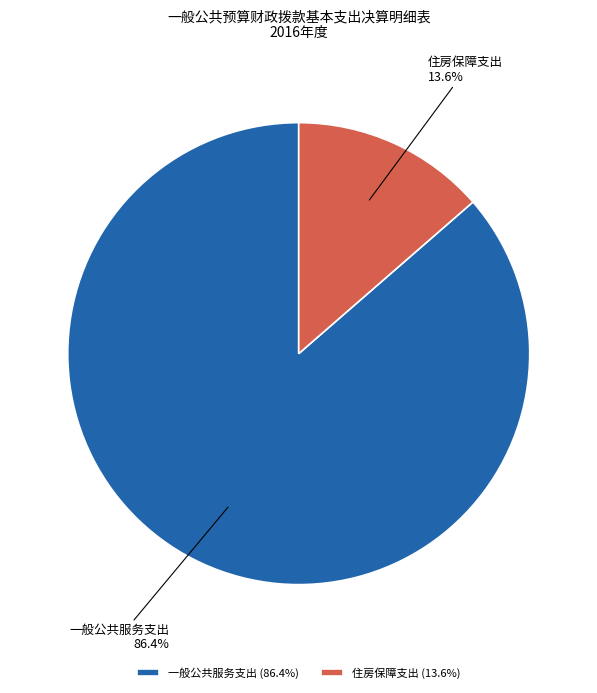

Count the number of slices in the pie.

2